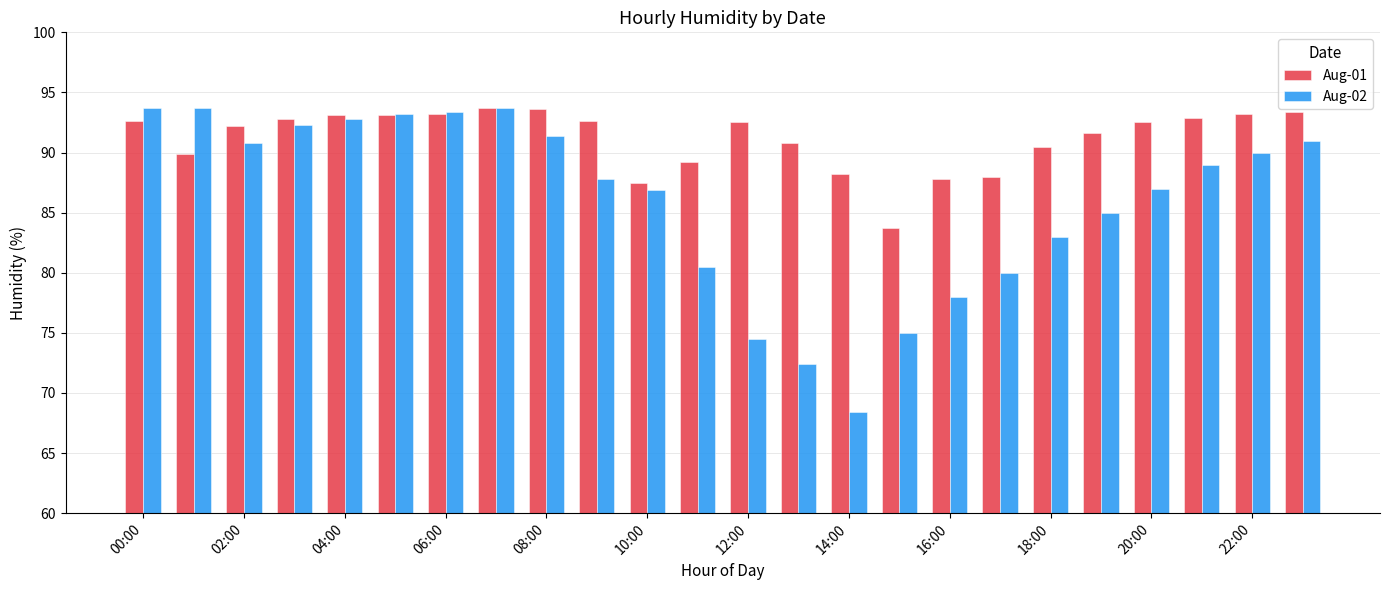

How many distinct data groups are displayed?

2